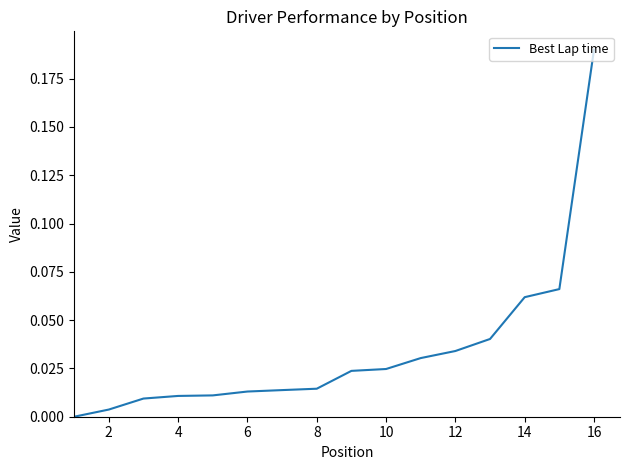

How many lines are shown in the chart?

1